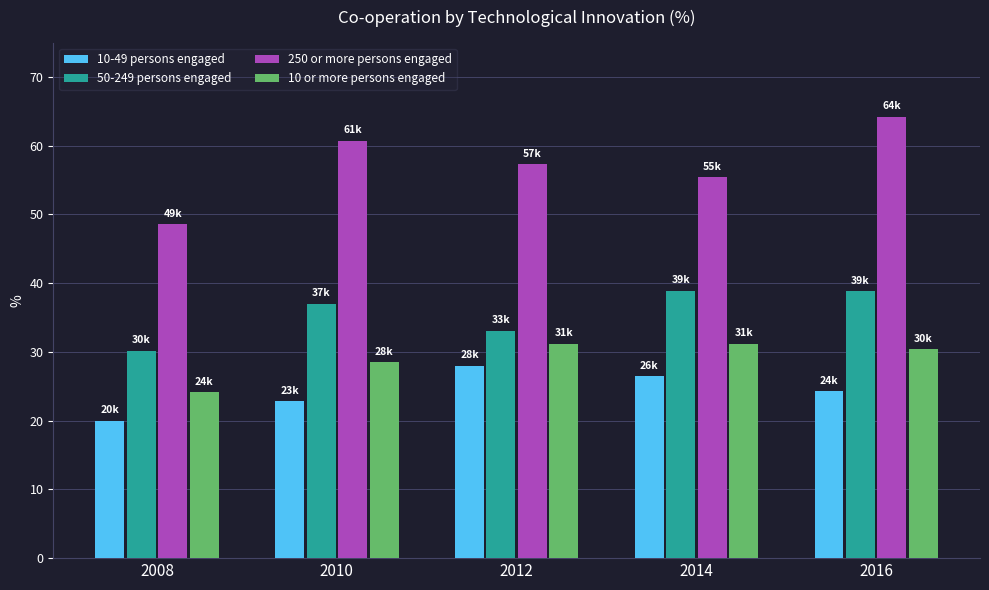

How many values in the 10 or more persons engaged series are below 30?

2